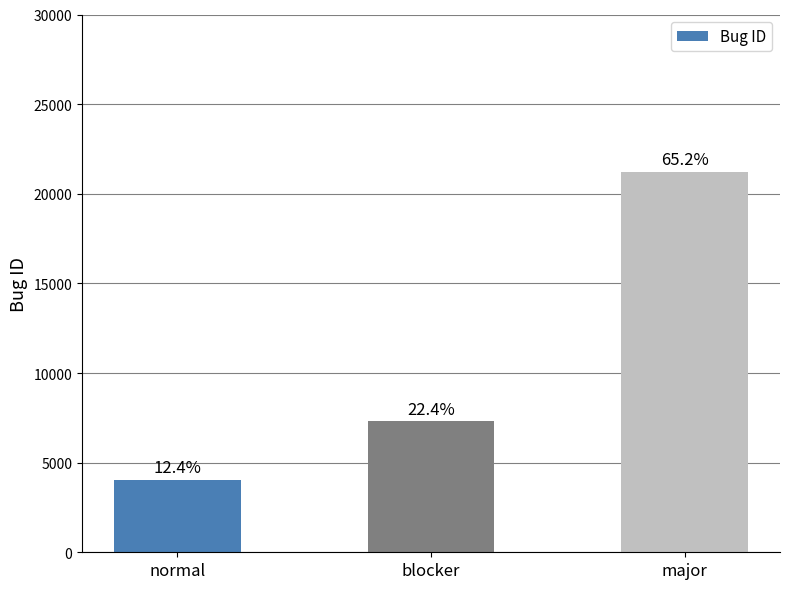

How many bars are there in total?

3